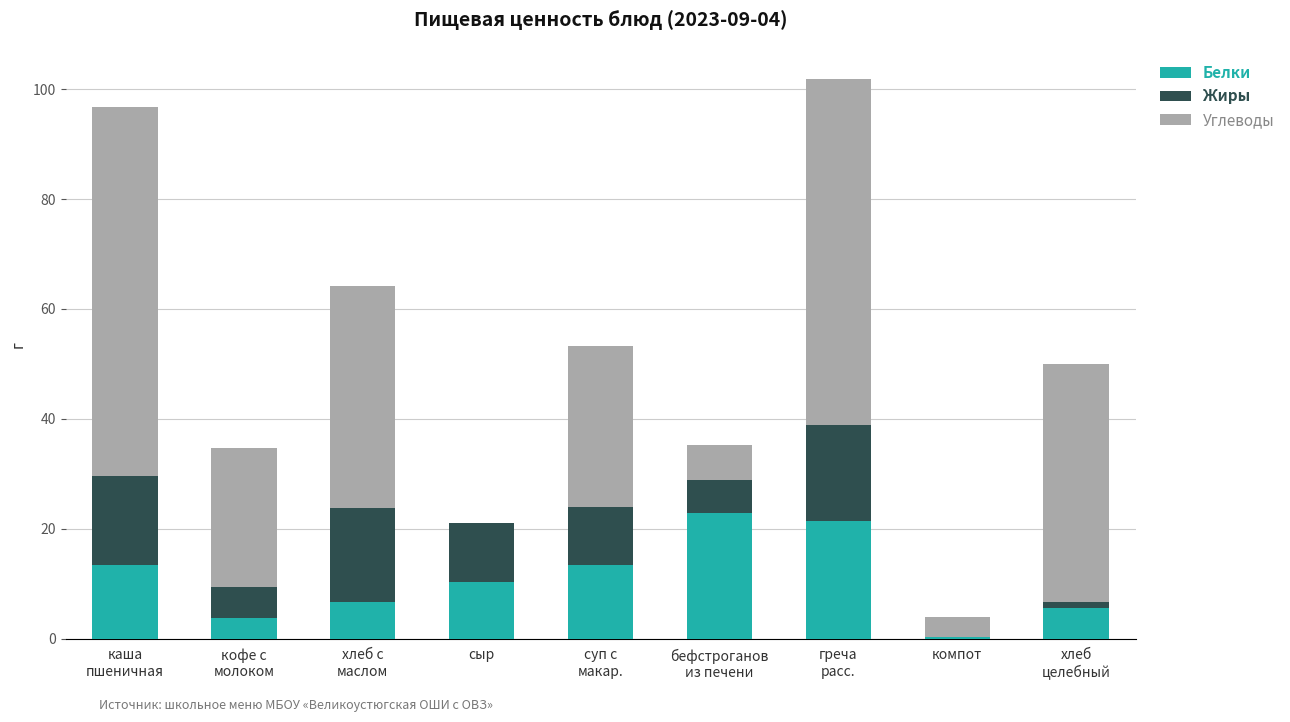

What is the sum of all Белки values?

98.1